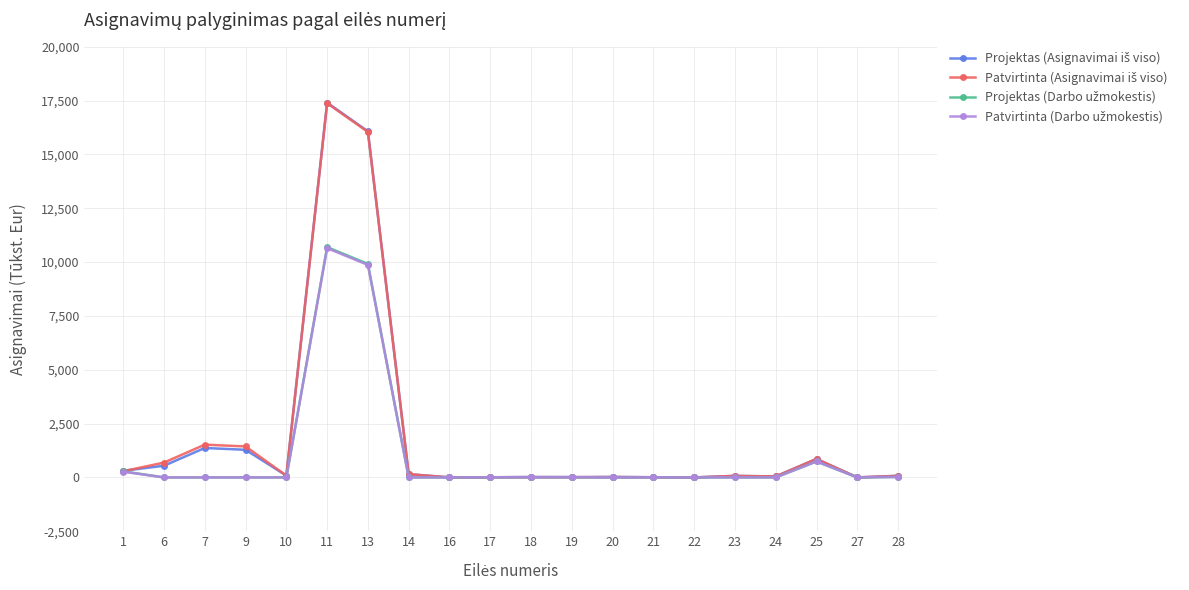

What is the spread (max minus min) of values at 20?

20.0